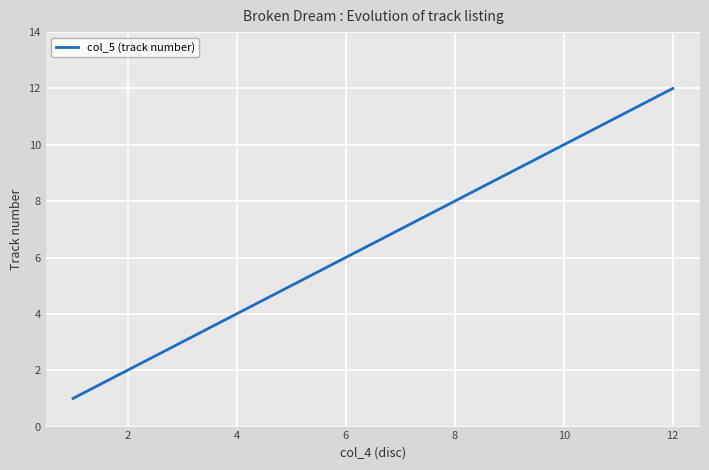

What is the greatest value displayed?

12